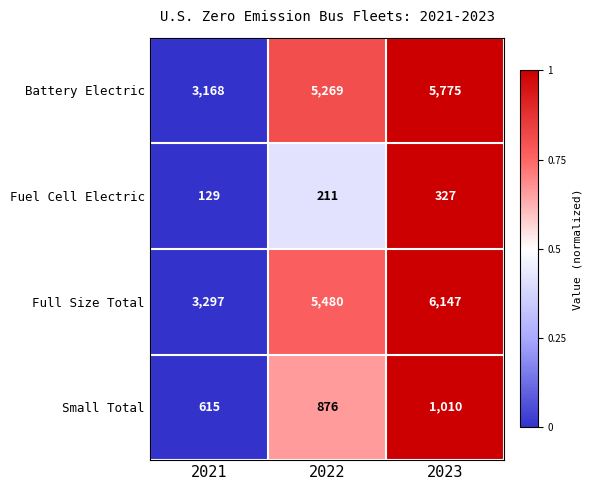

What is the total value across all series at 2022?

11836